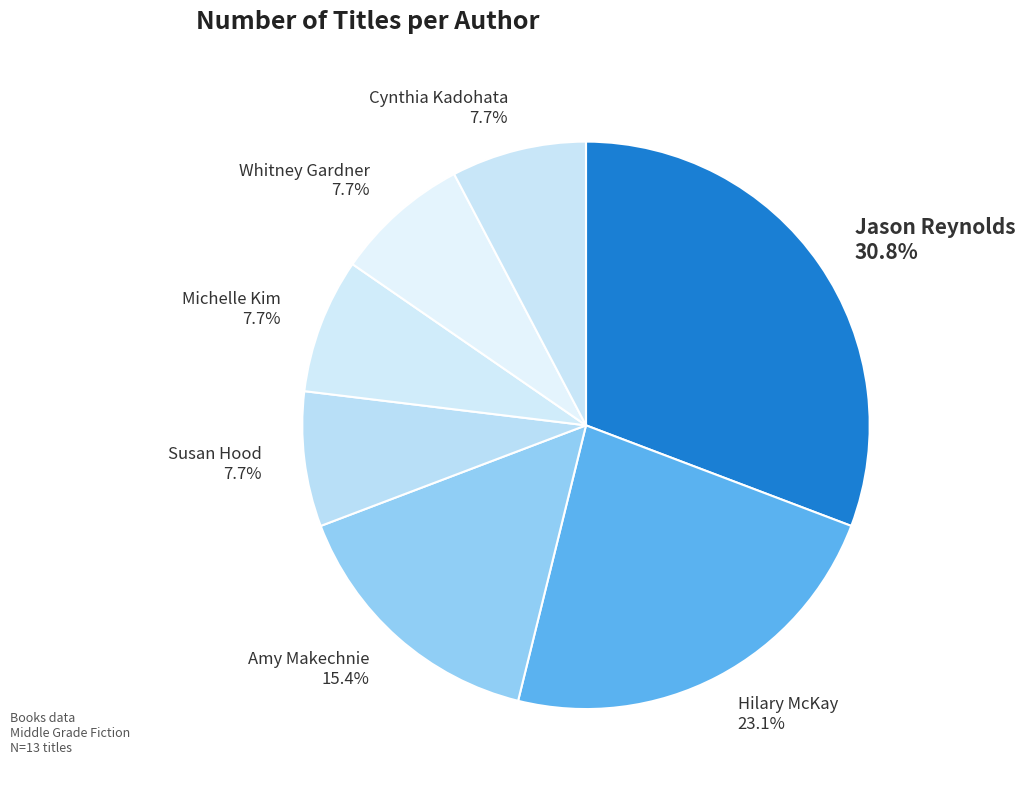

Does Susan Hood represent more than half of the total?

No